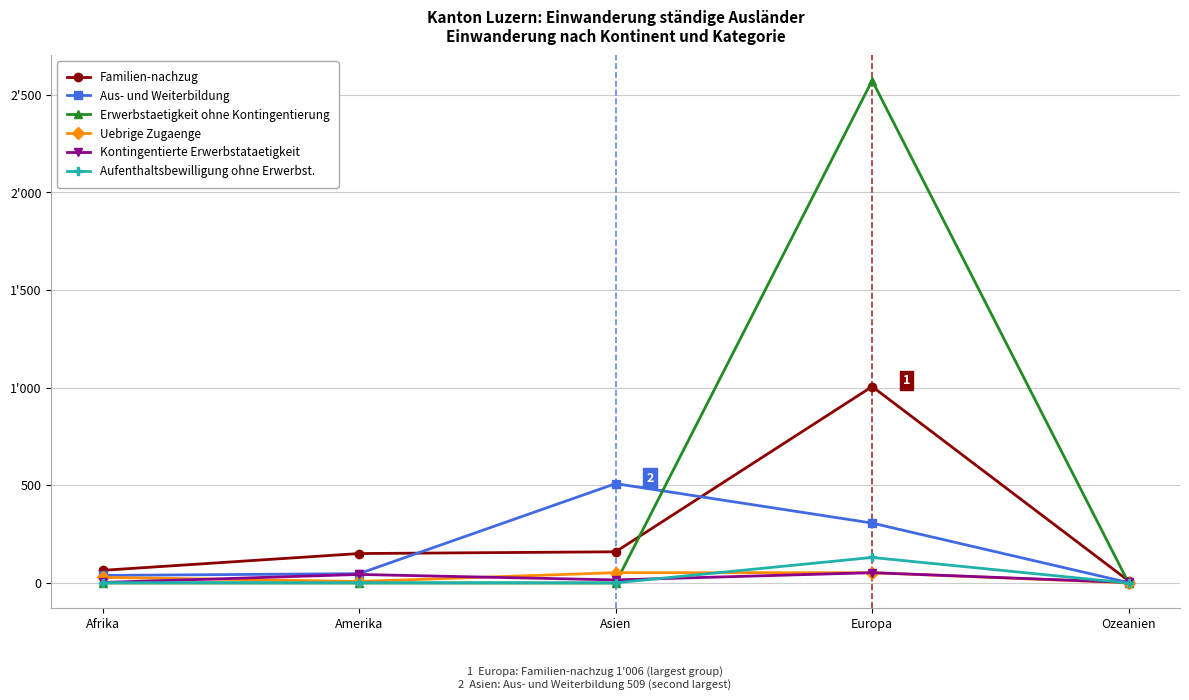

Does the chart have visible grid lines?

Yes